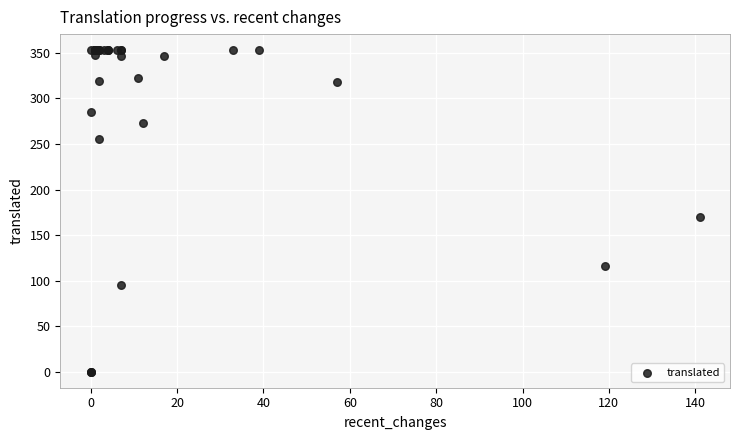

What Y value in the scatter plot is closest to 176?

170